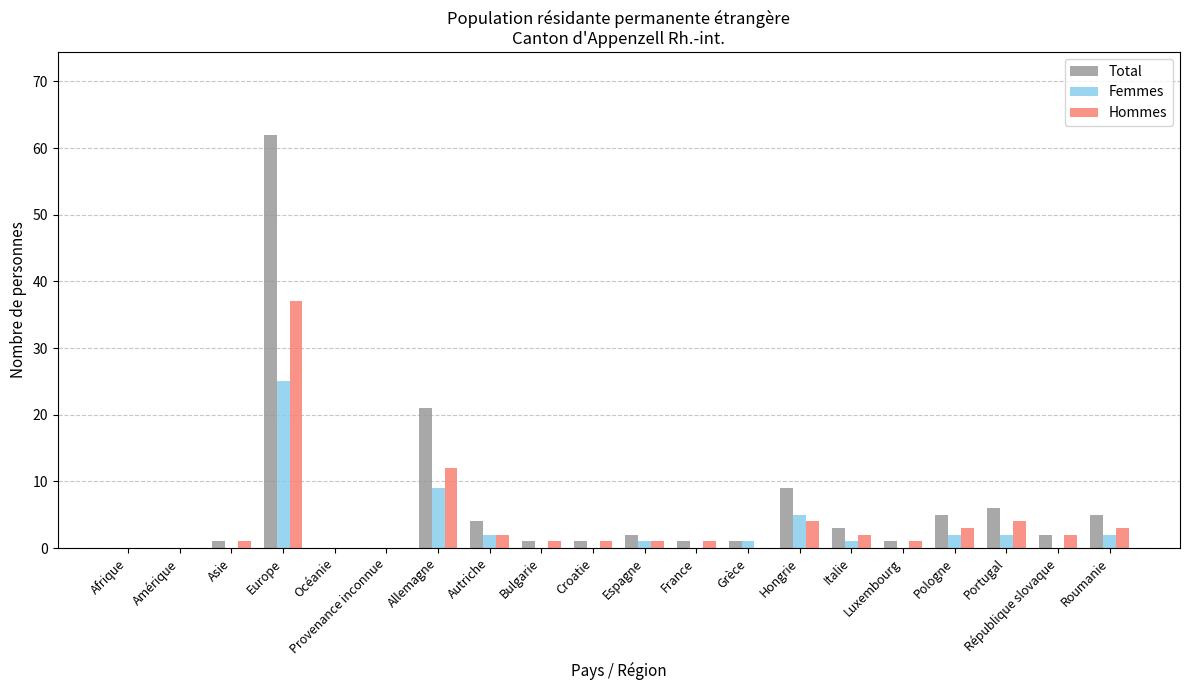

The value of Femmes at Luxembourg is 0. True or false?

True